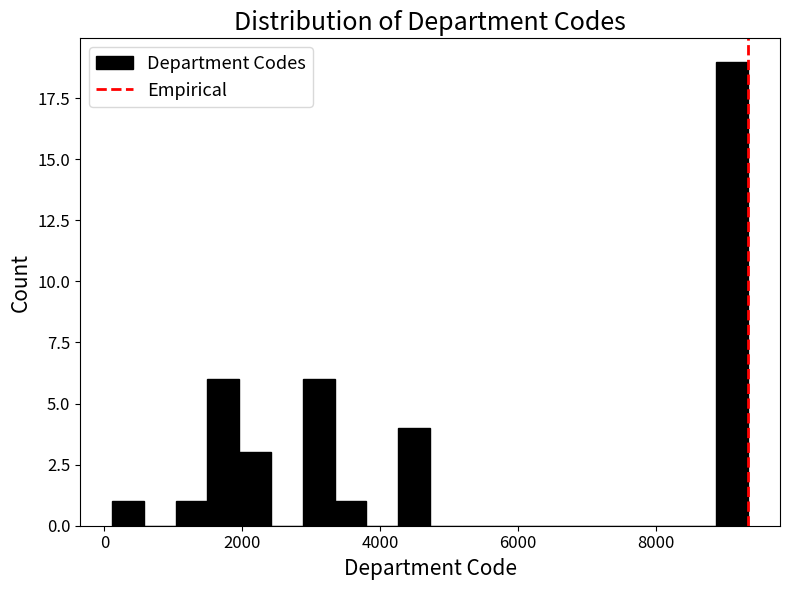

Read against the x-axis, roughly where is the centre of the tallest bar?

9200